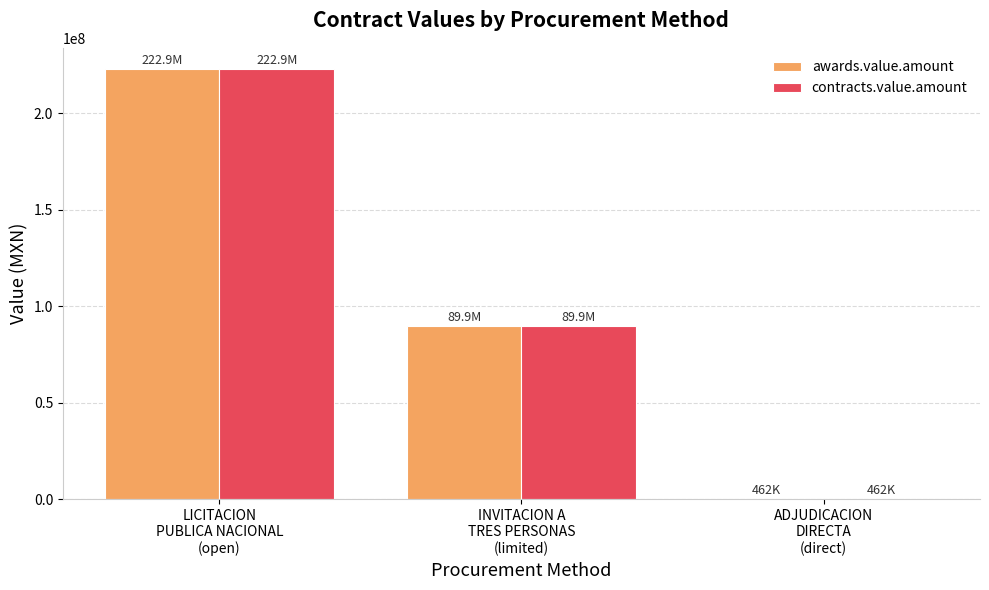

What is the sum of all awards.value.amount values?

313259061.6